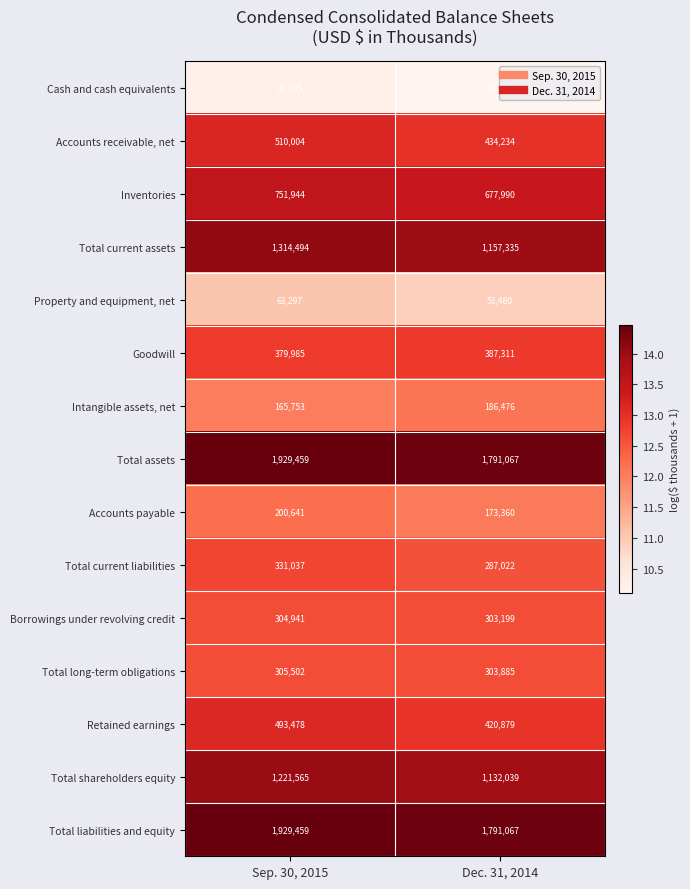

The Accounts payable series shows 110425 at Dec. 31, 2014. True or false?

False